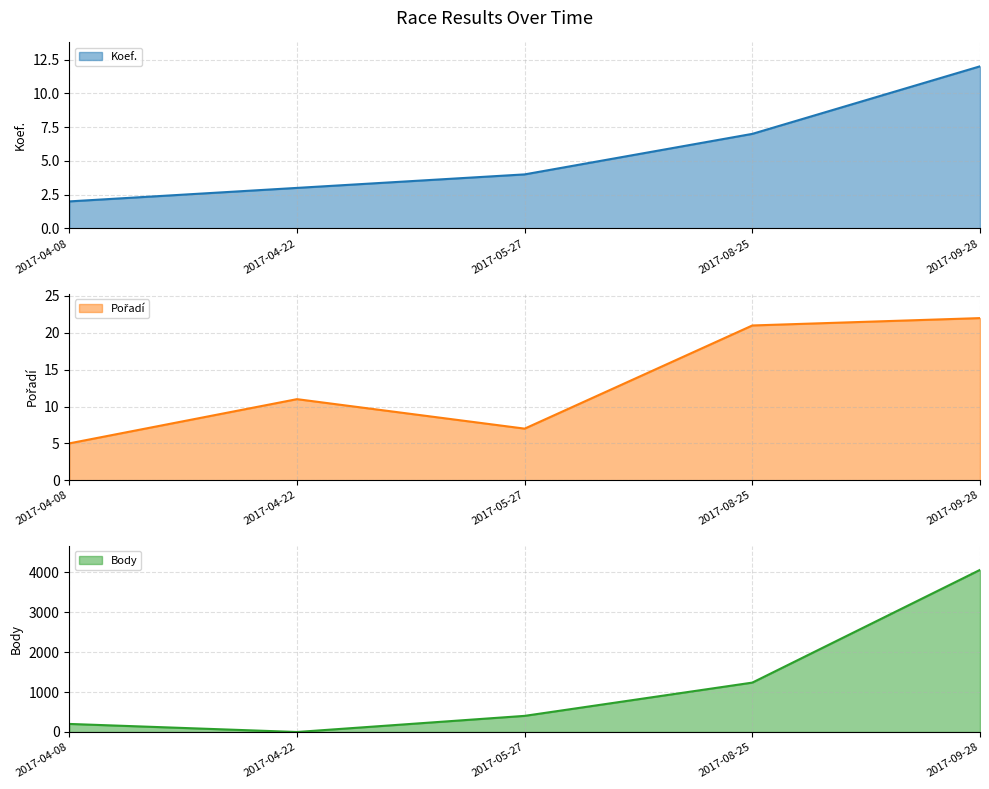

The Pořadí series shows 10 at 2017-05-27. True or false?

False